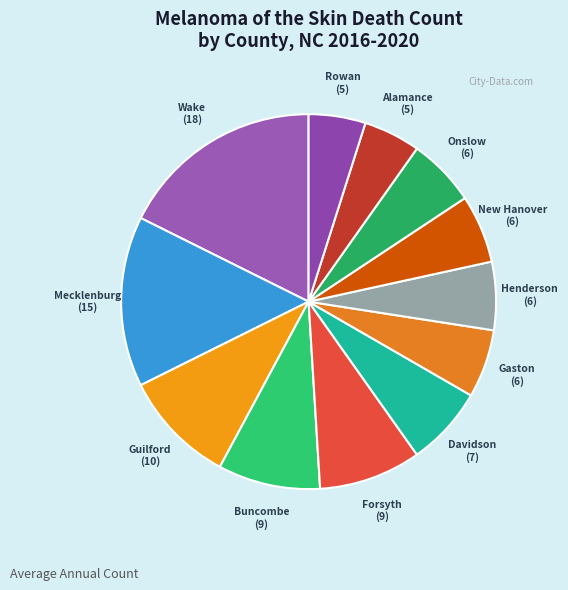

What is the largest slice in the pie chart?

Wake County